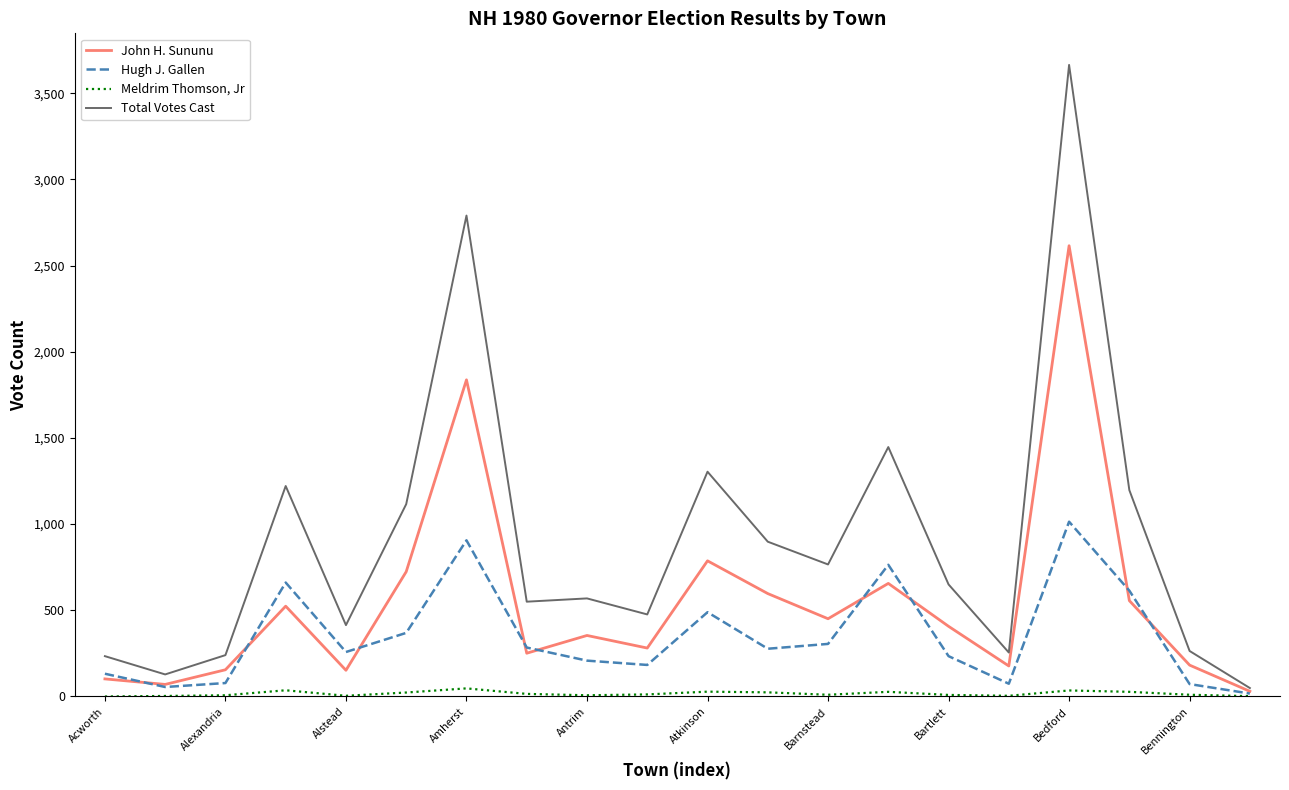

List the series in order of their peak value, lowest first.

Meldrim Thomson, Jr, Hugh J. Gallen, John H. Sununu, Total Votes Cast